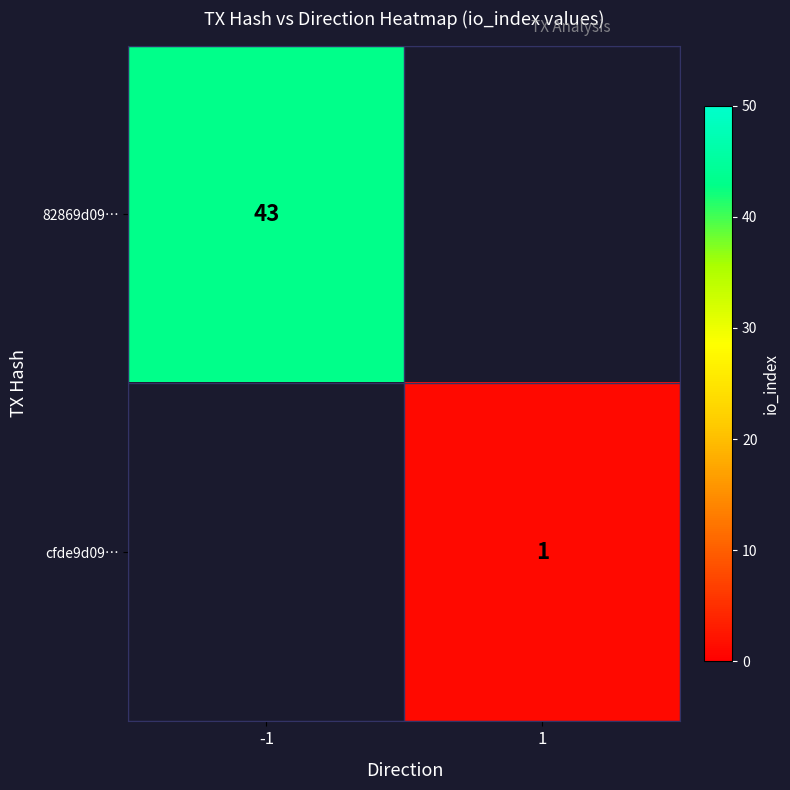

True or false: 82869d09… has a value of 74 at -1.

False